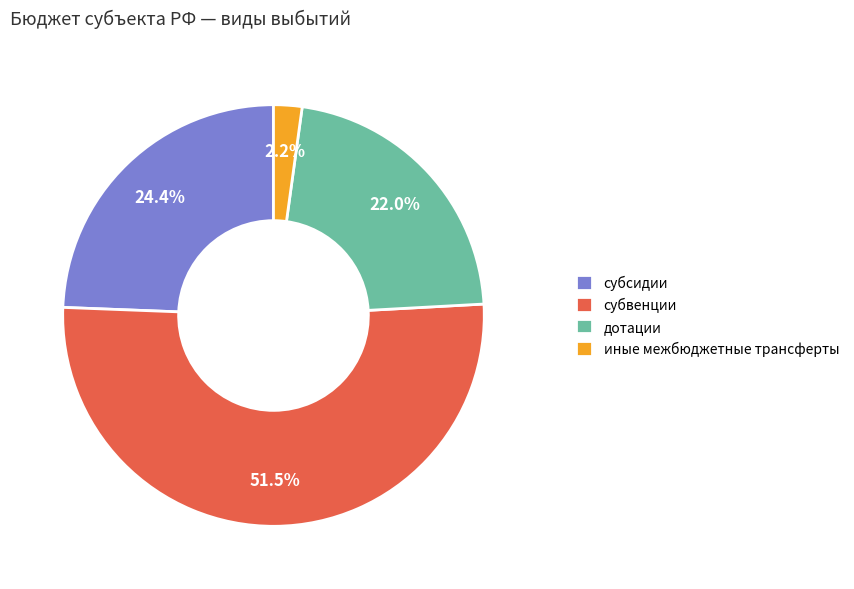

Rank the categories by value from lowest to highest.

иные межбюджетные трансферты, дотации, субсидии, субвенции